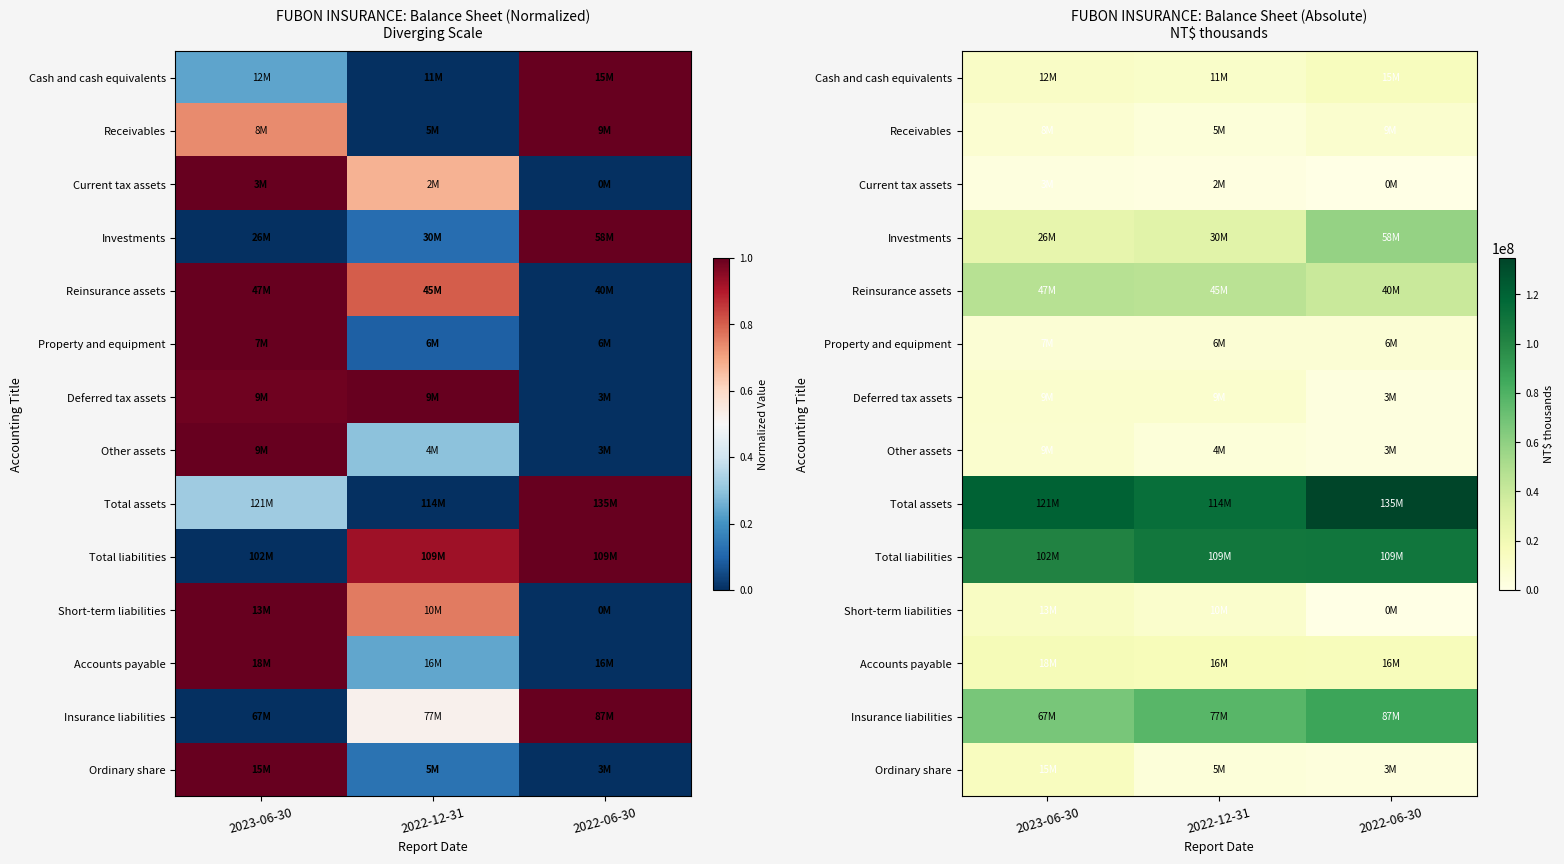

Which series has the largest total across all categories?

Total assets